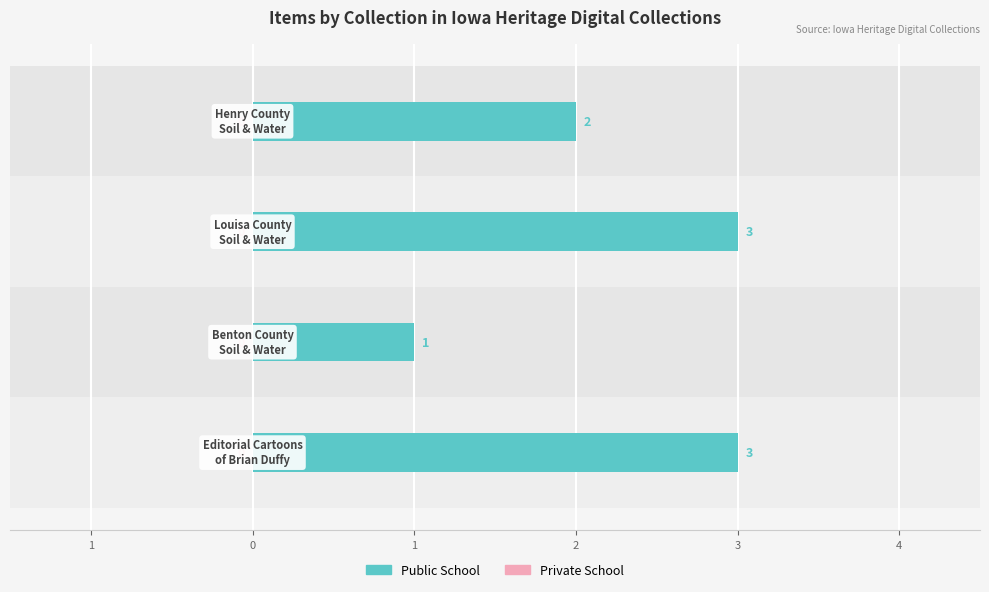

Does the chart contain any negative values?

No